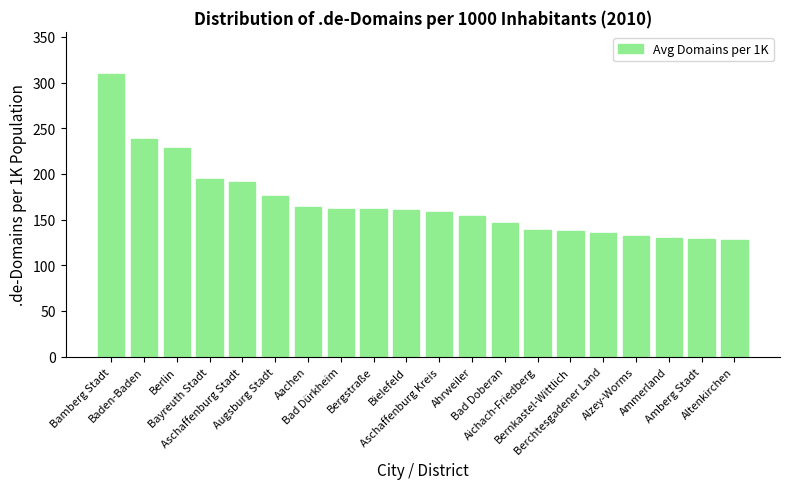

What is the label of the 11th bar from the left?

Aschaffenburg Kreis